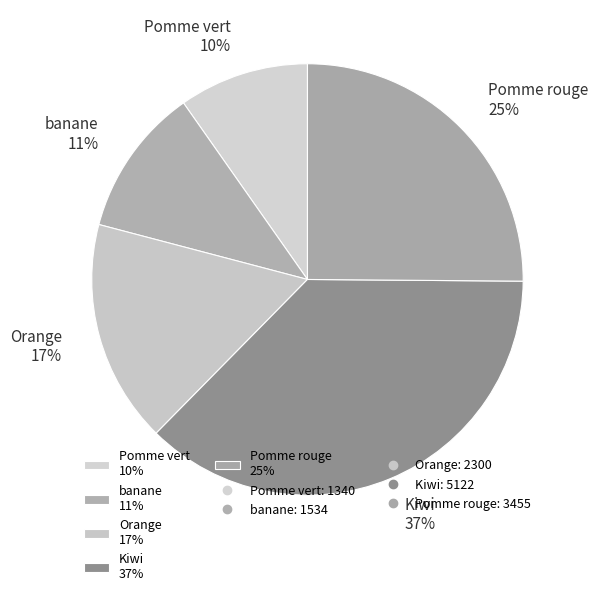

Does Pomme rouge account for over 50% of the chart?

No